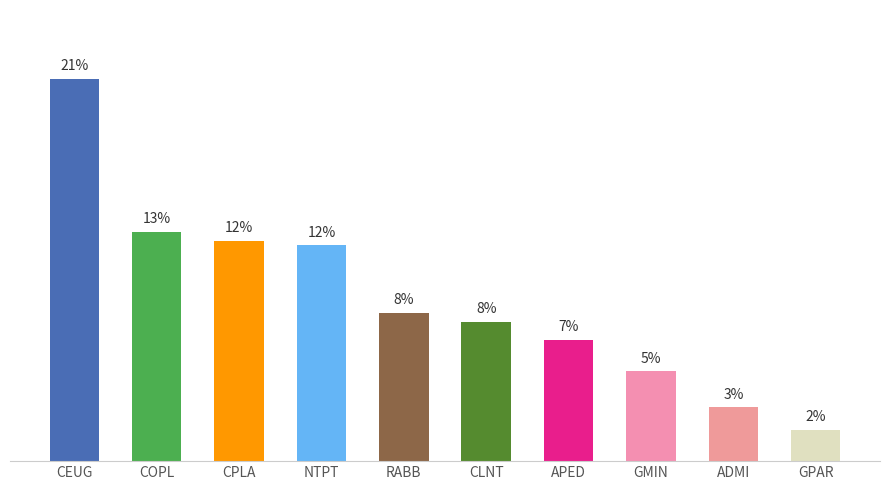

Rank the categories by value from lowest to highest.

GPAR, ADMI, GMIN, APED, CLNT, RABB, NTPT, CPLA, COPL, CEUG